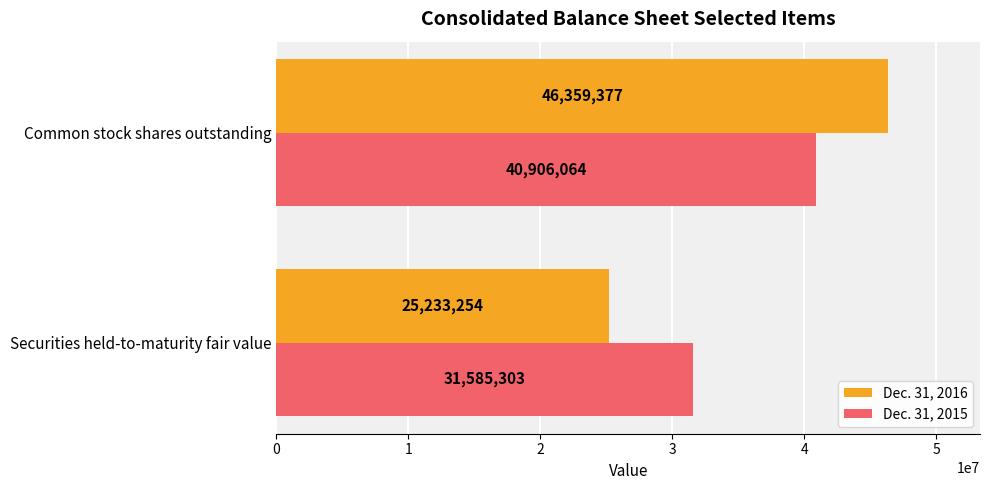

True or false: Dec. 31, 2015 has a value of 45598494 at Securities held-to-maturity fair value.

False